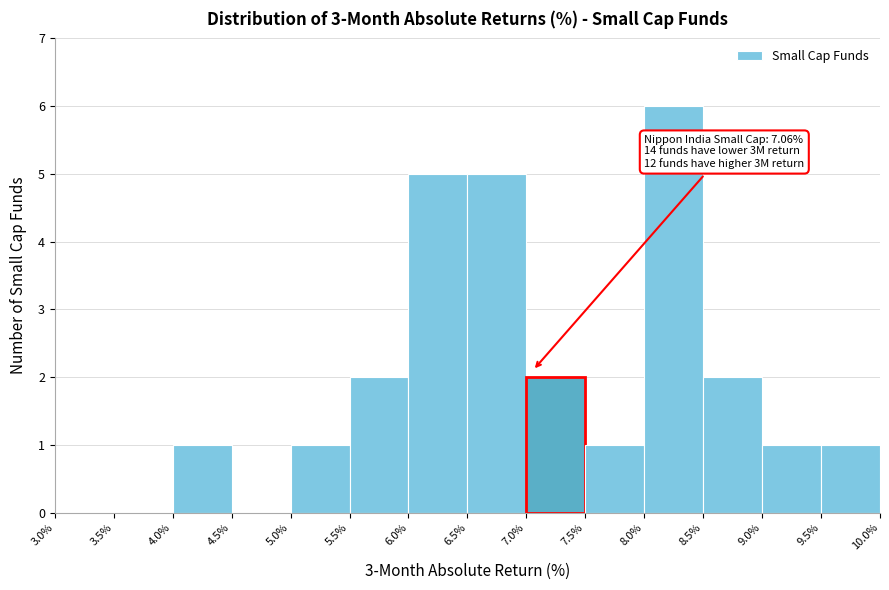

Which range on the x-axis has the tallest bar?

8.0% to 8.5%